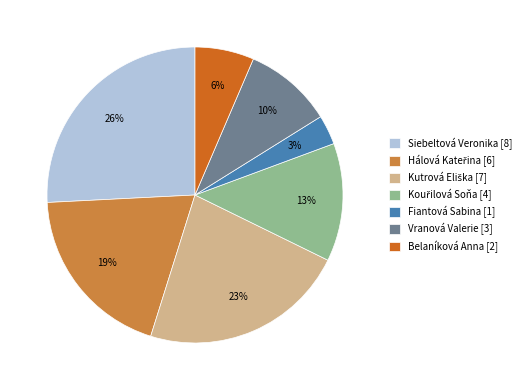

To the nearest percent, what percentage of the pie is Belaníková Anna [2]?

6%